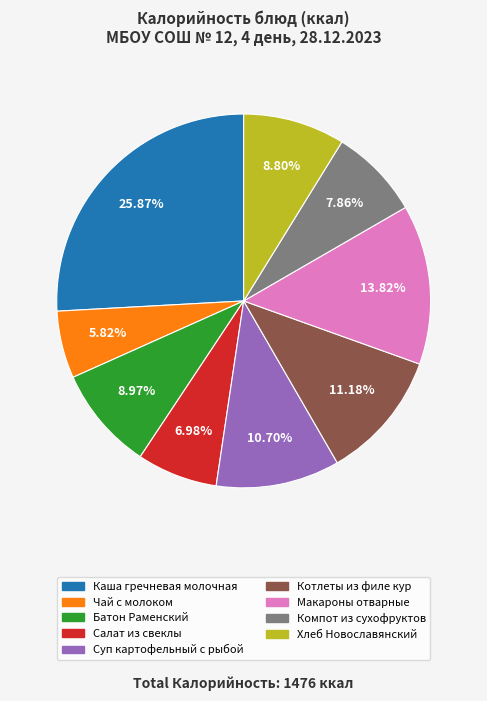

To the nearest percent, what is the difference between the largest and smallest slice percentages?

20%